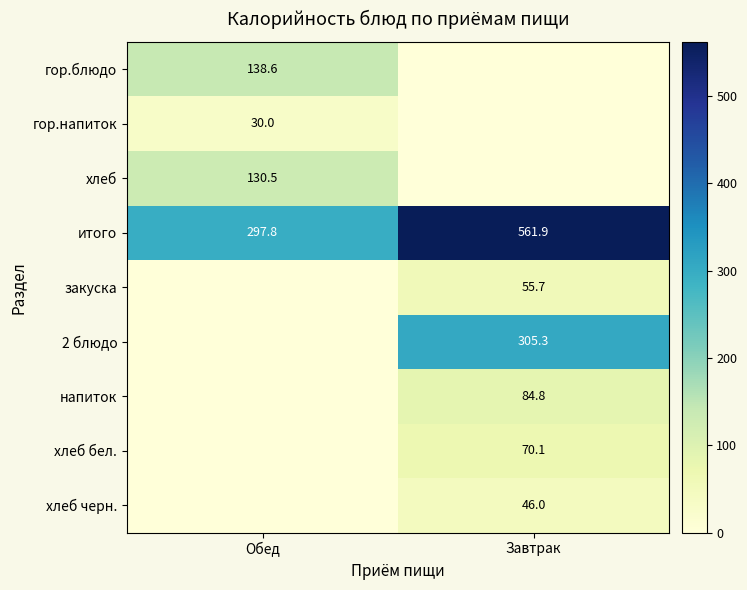

The хлеб бел. series shows 24.1 at Завтрак. True or false?

False